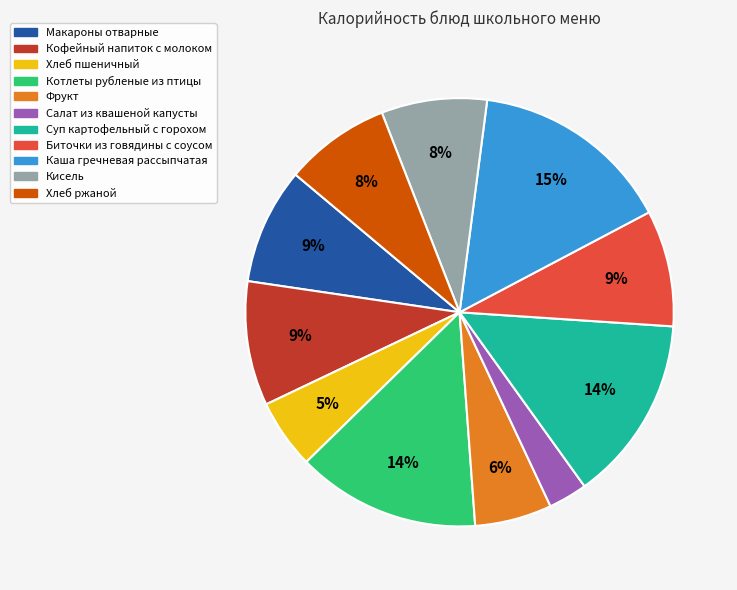

To the nearest percent, what percentage of the pie is Макароны отварные?

9%